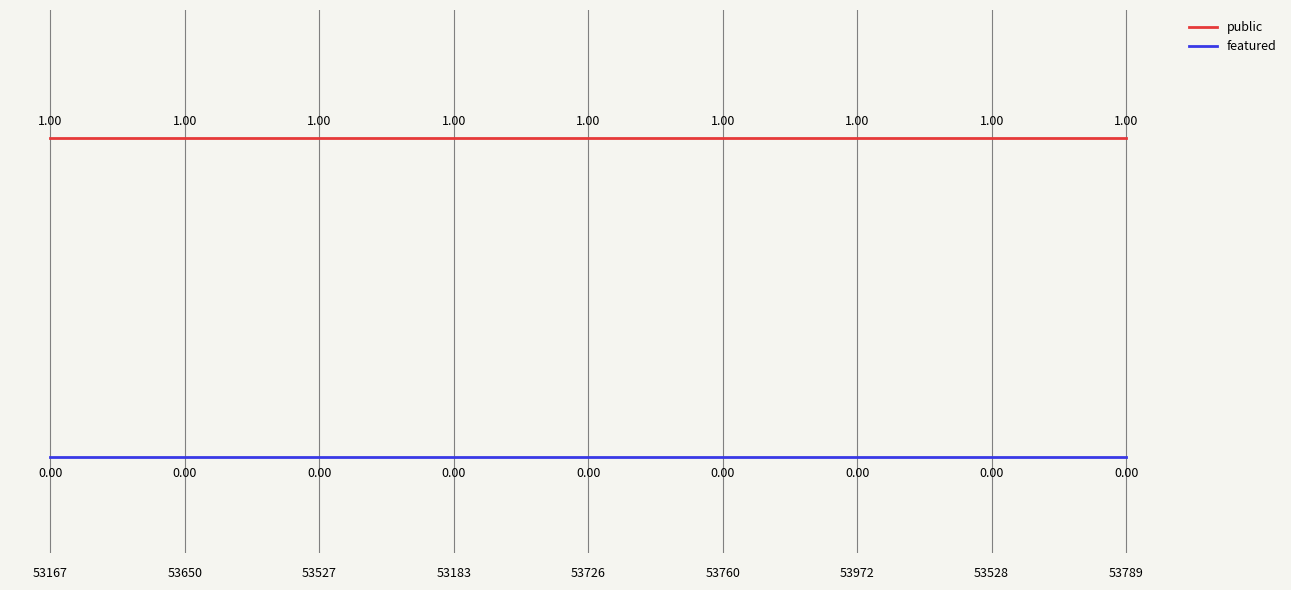

Reading left to right, what are all the values shown in this chart?

public: 1	1	1	1	1	1	1	1	1
featured: 0	0	0	0	0	0	0	0	0